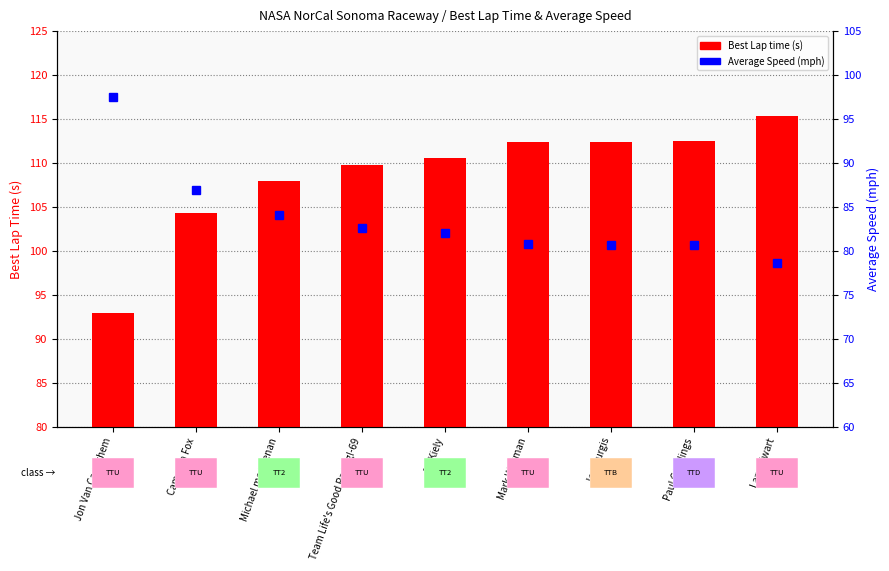

The value of Best Lap time at Mark Whyman is 112.4. True or false?

True